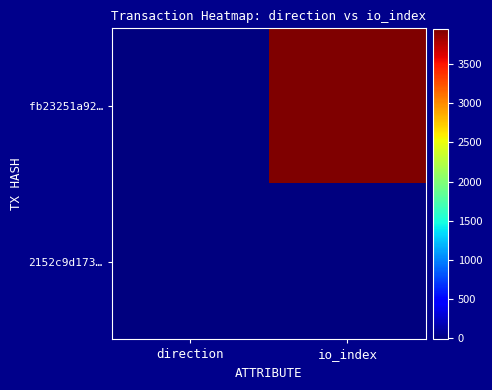

At which label does 2152c9d173… reach its minimum?

direction